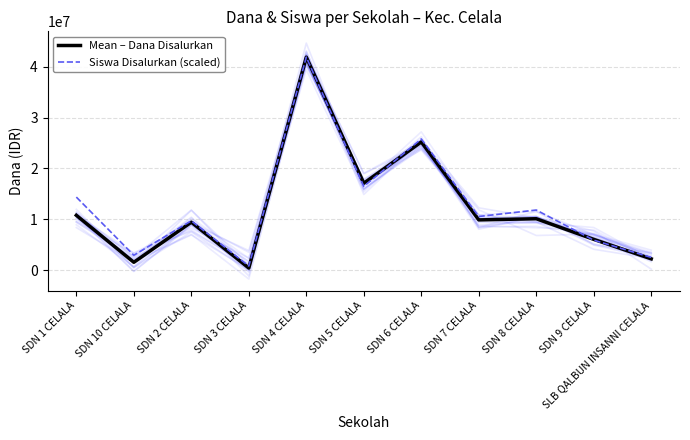

List the series in order of their overall mean, highest first.

Siswa Disalurkan (scaled), Mean – Dana Disalurkan